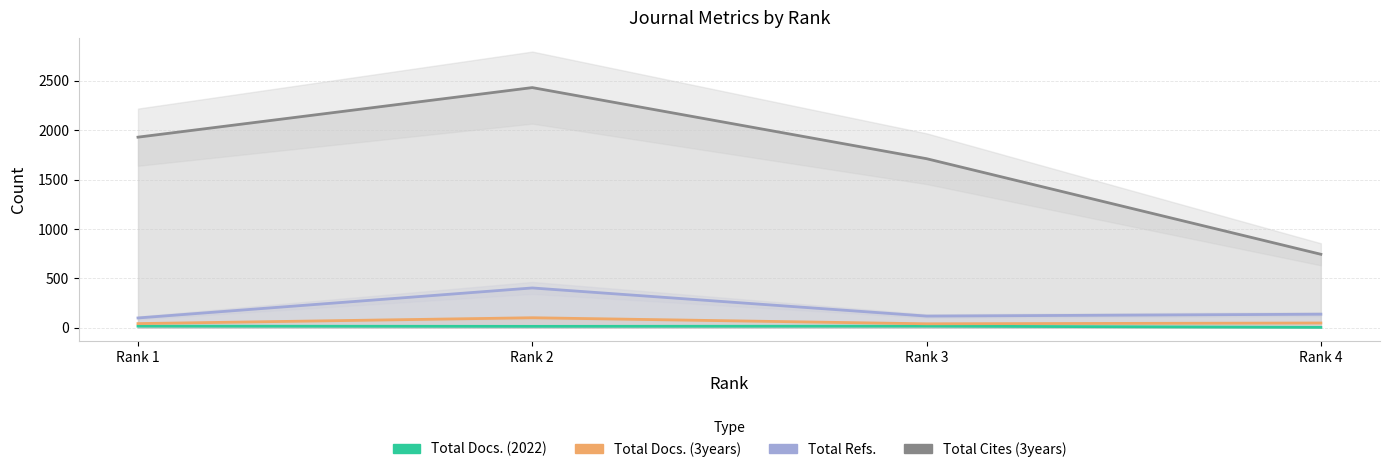

True or false: Total Cites (3years) has a value of 1929 at Rank 1.

True